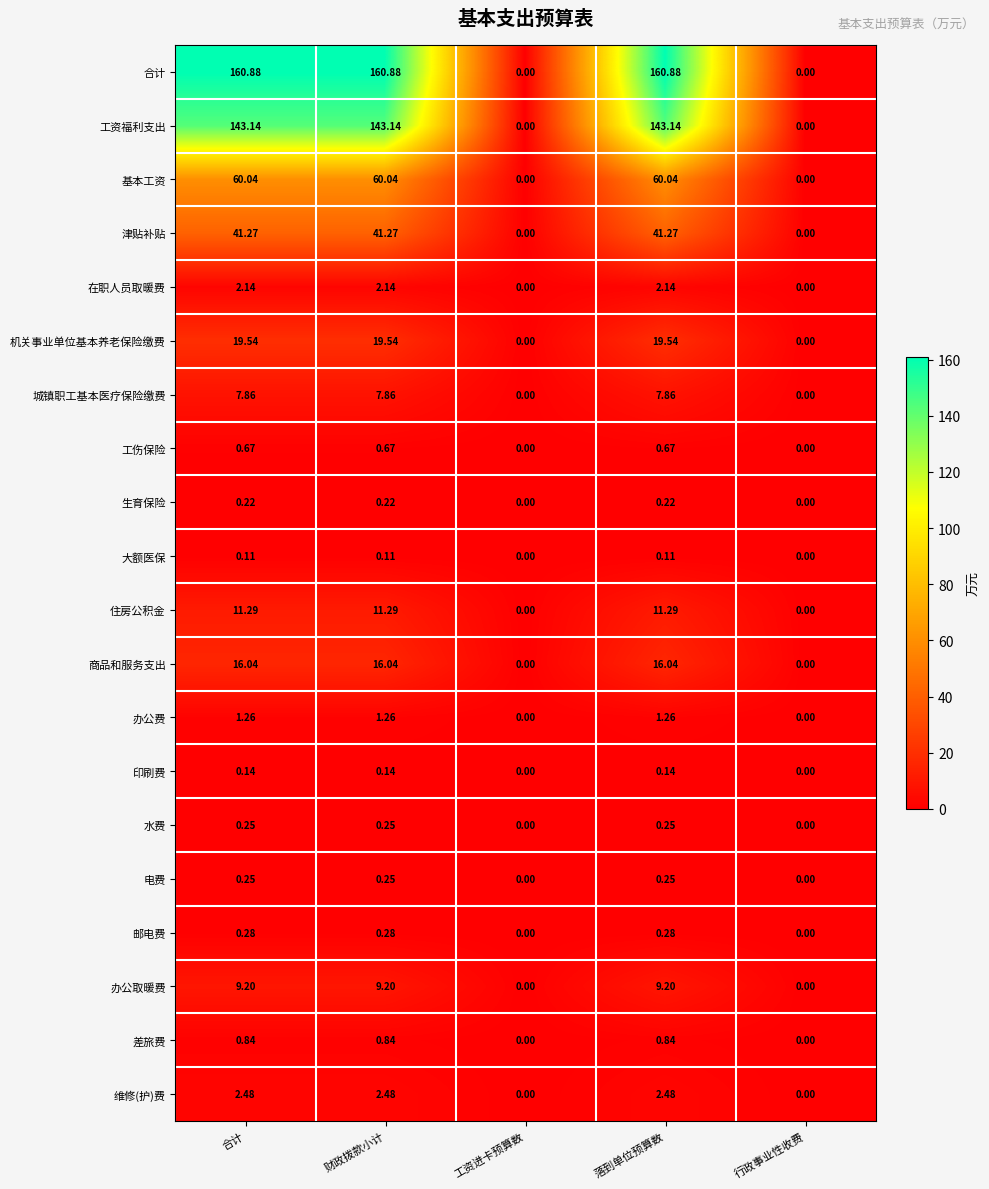

At which label does 商品和服务支出 first exceed 16?

合计